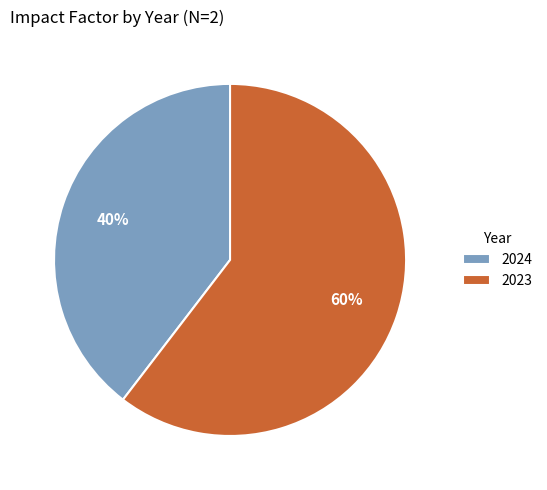

What is the majority slice?

2023